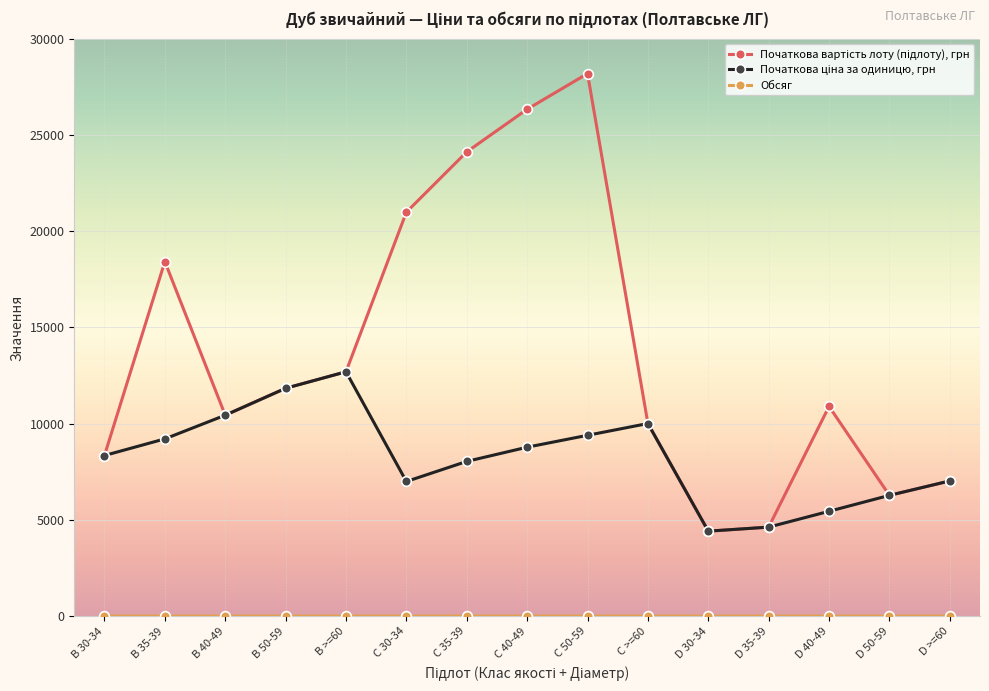

Which label corresponds to the largest value in the chart?

C 50-59